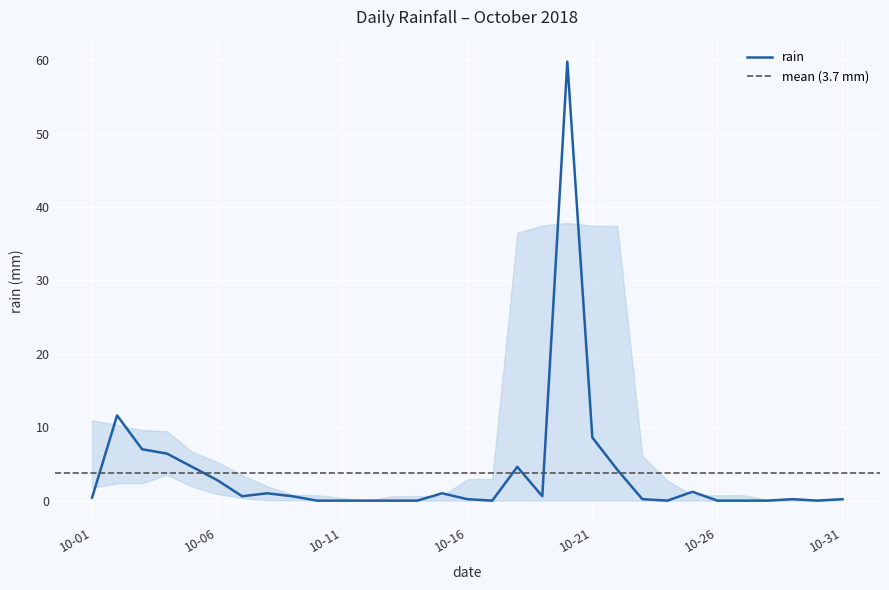

List the labels in order of value, largest first.

2018-10-20, 2018-10-02, 2018-10-21, 2018-10-03, 2018-10-04, 2018-10-05, 2018-10-18, 2018-10-22, 2018-10-06, 2018-10-25, 2018-10-08, 2018-10-15, 2018-10-07, 2018-10-09, 2018-10-19, 2018-10-01, 2018-10-16, 2018-10-23, 2018-10-29, 2018-10-31, 2018-10-10, 2018-10-11, 2018-10-12, 2018-10-13, 2018-10-14, 2018-10-17, 2018-10-24, 2018-10-26, 2018-10-27, 2018-10-28, 2018-10-30